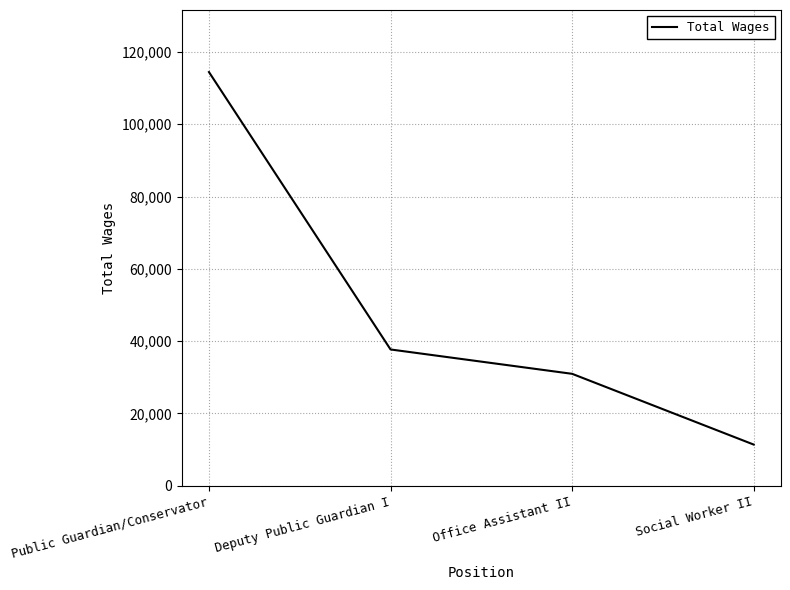

Does the chart have visible grid lines?

Yes